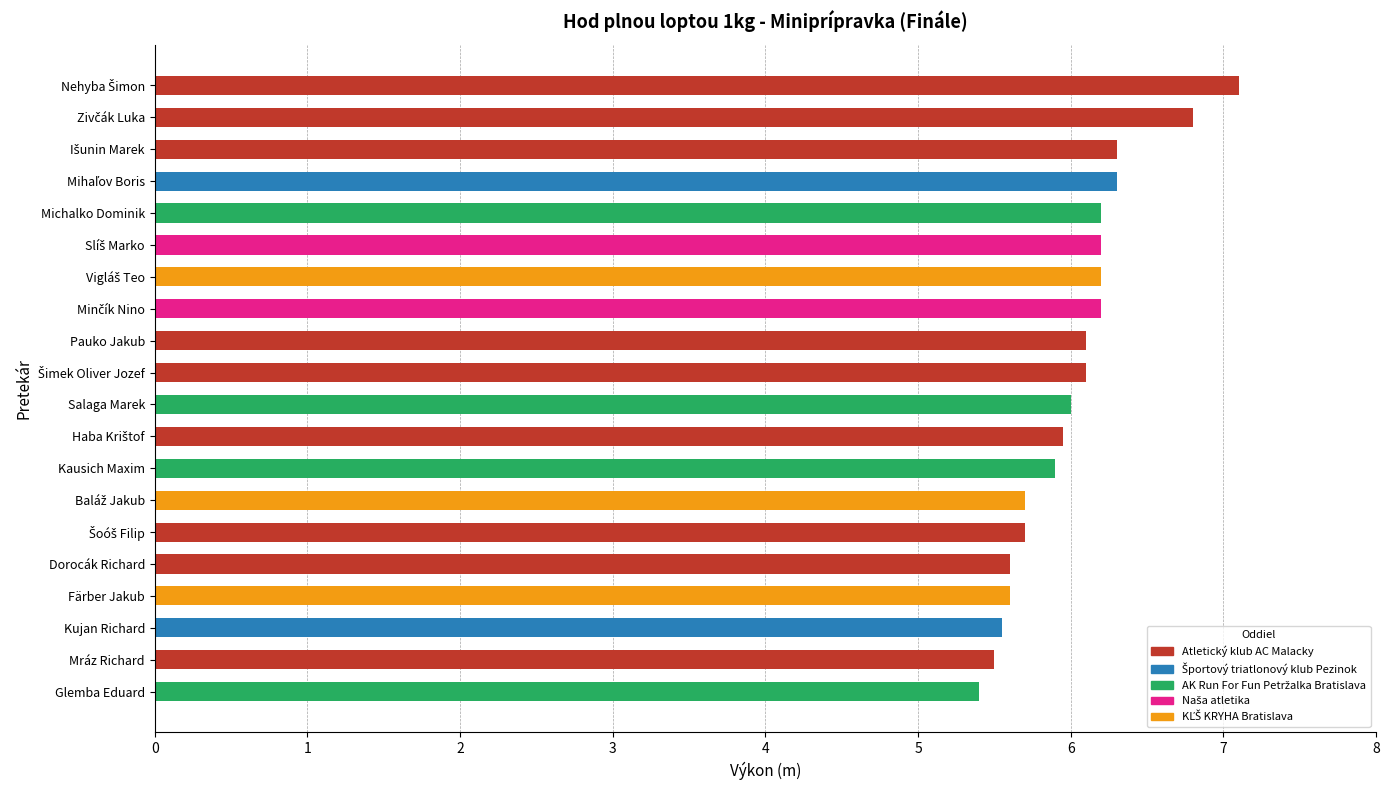

Read the value at Glemba Eduard.

5.4